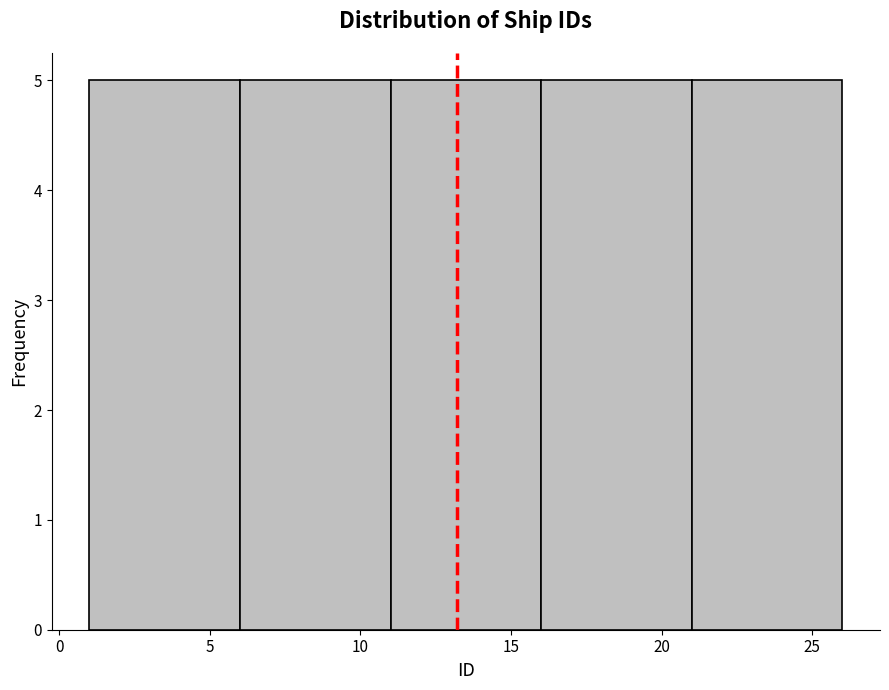

How tall is the bar that spans 16 to 21 on the x-axis? The values are not printed on the chart, so give them approximately, as read against the axis.

5